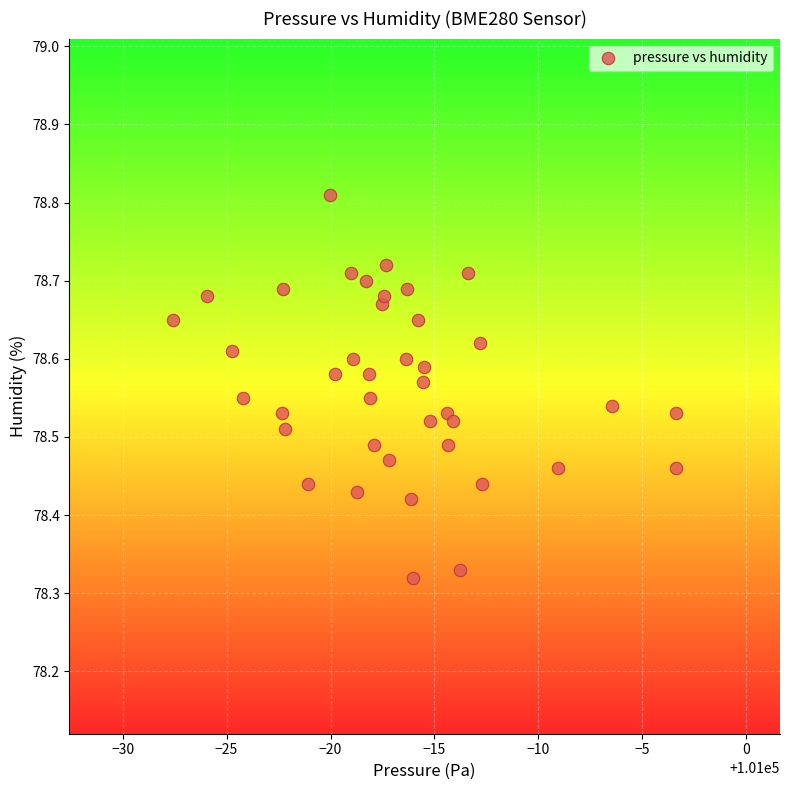

What is the range of Y values (max minus min)?

0.5